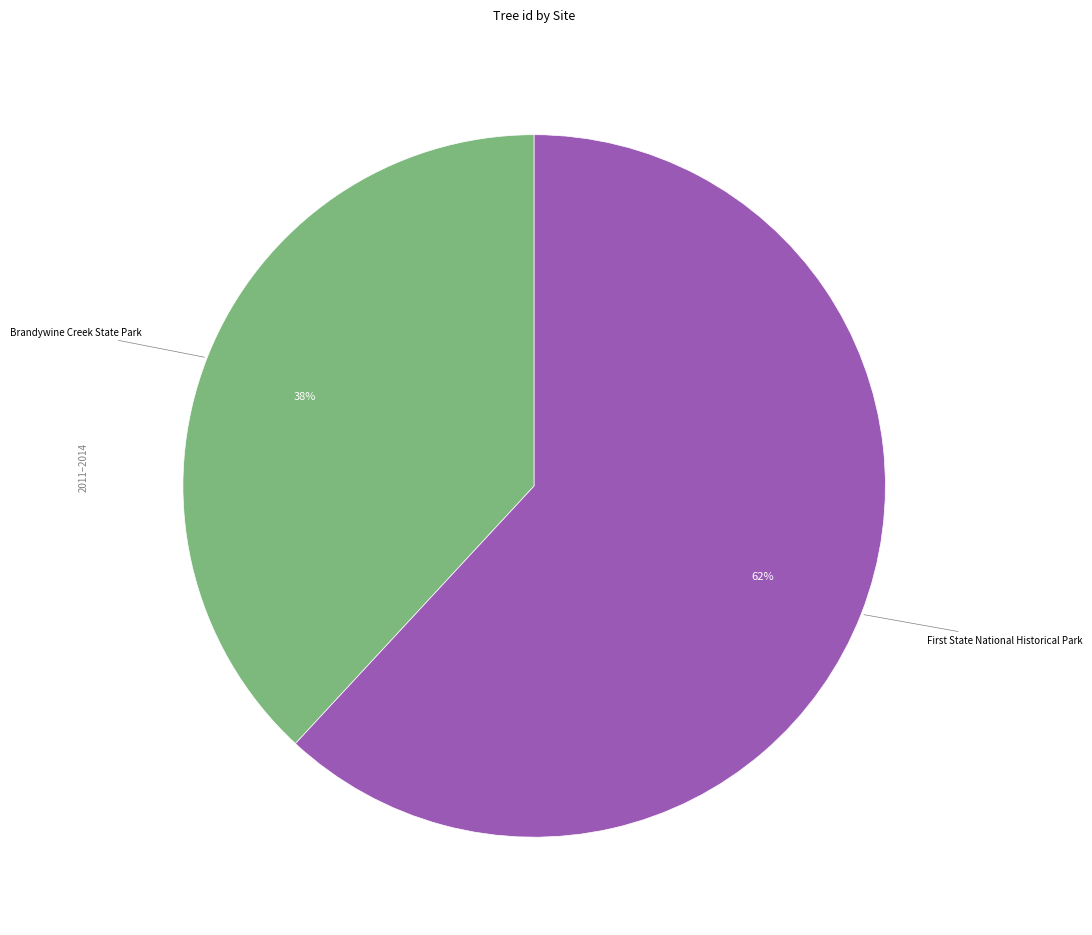

To the nearest percent, what is the average slice percentage?

50%